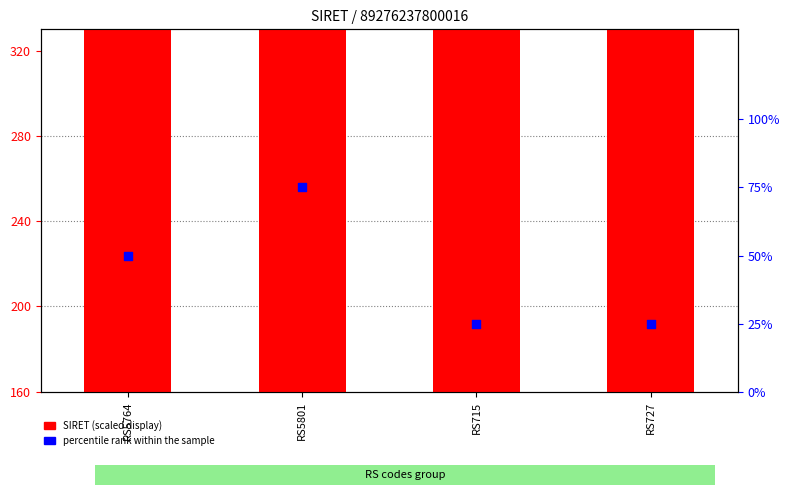

What are all the series names shown in the legend?

SIRET (scaled), percentile rank within the sample